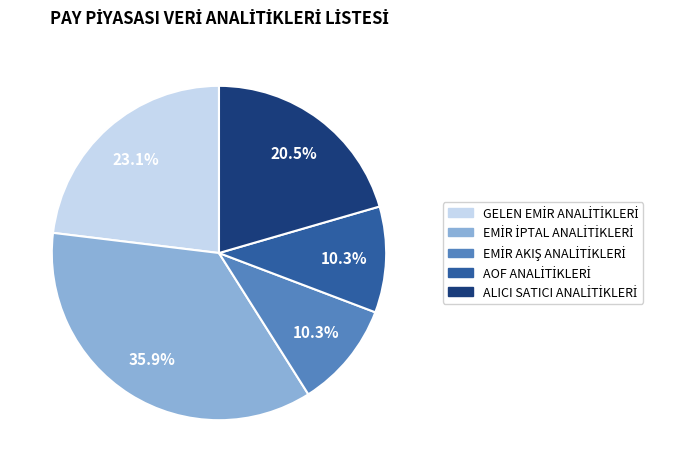

Does any single category account for the majority?

No